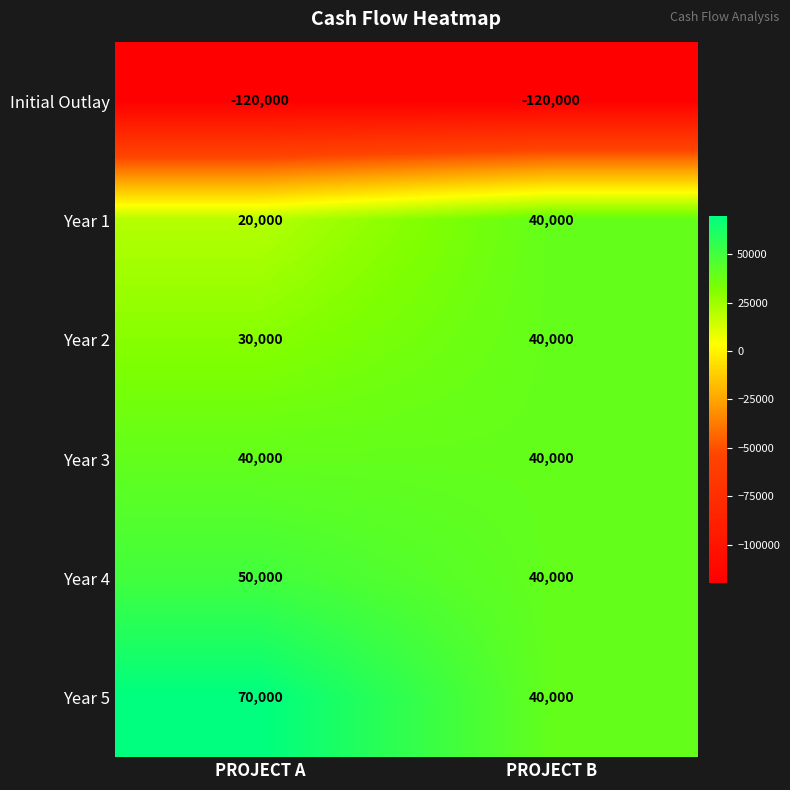

What is the approximate value of Year 2 at PROJECT A, to the nearest 100?

30000